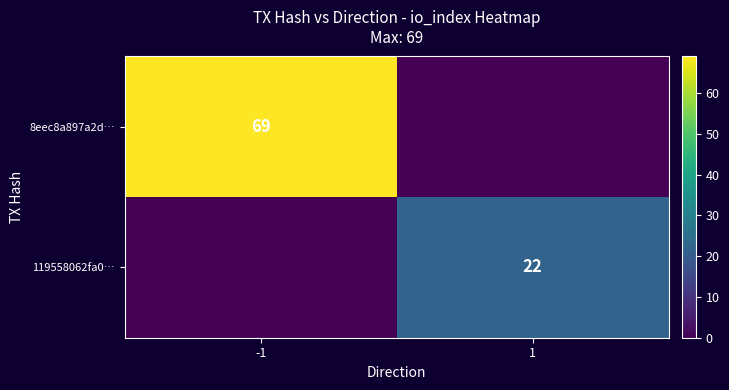

Is it true that 119558062fa0… equals 22 at 1?

True